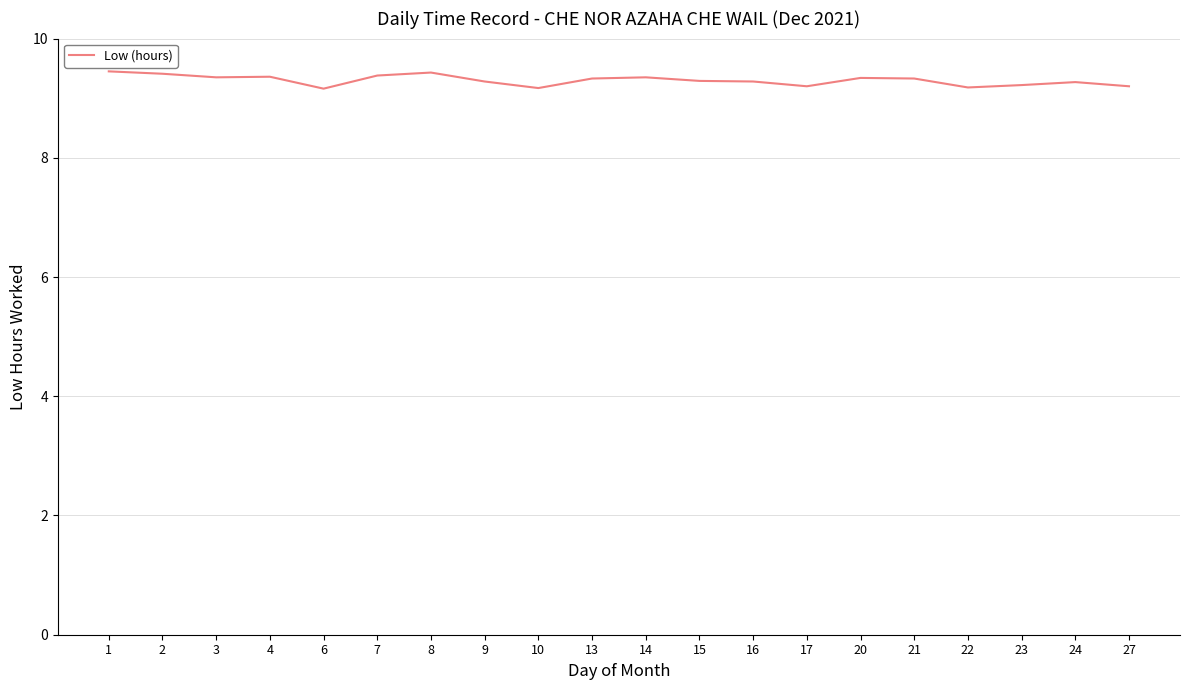

Which has a higher value, 8 or 27?

8